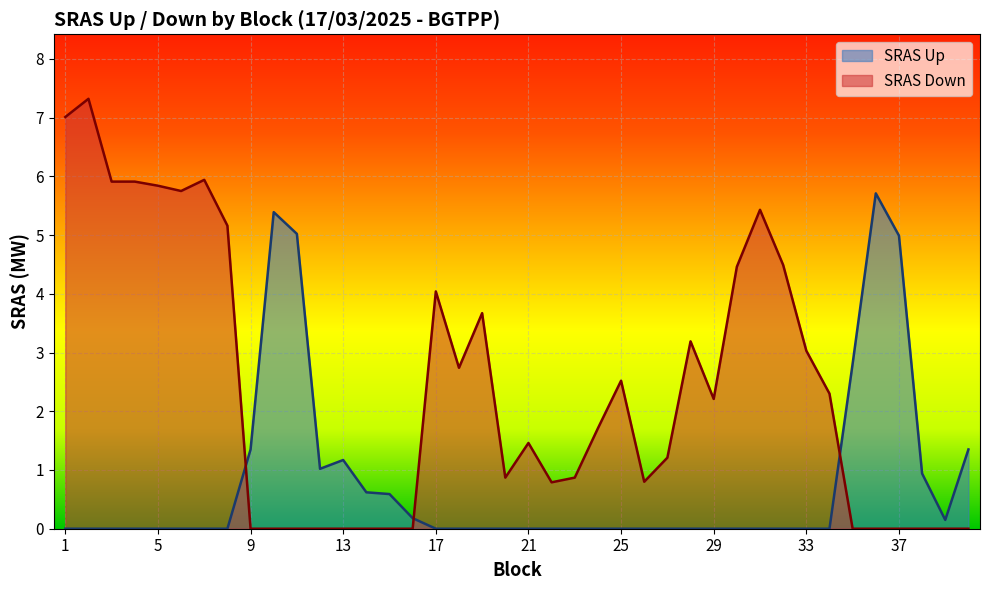

Reading left to right, what are all the values shown in this chart?

SRAS Up: 1=0.0	2=0.0	3=0.0	4=0.0	5=0.0	6=0.0	7=0.0	8=0.0	9=1.4	10=5.4	11=5.0	12=1.0	13=1.2	14=0.6	15=0.6	16=0.2	17=0.0	18=0.0	19=0.0	20=0.0	21=0.0	22=0.0	23=0.0	24=0.0	25=0.0	26=0.0	27=0.0	28=0.0	29=0.0	30=0.0	31=0.0	32=0.0	33=0.0	34=0.0	35=2.8	36=5.7	37=5.0	38=0.9	39=0.1	40=1.4
SRAS Down: 1=7.0	2=7.3	3=5.9	4=5.9	5=5.8	6=5.8	7=5.9	8=5.2	9=0.0	10=0.0	11=0.0	12=0.0	13=0.0	14=0.0	15=0.0	16=0.0	17=4.0	18=2.7	19=3.7	20=0.9	21=1.5	22=0.8	23=0.9	24=1.7	25=2.5	26=0.8	27=1.2	28=3.2	29=2.2	30=4.5	31=5.4	32=4.5	33=3.0	34=2.3	35=0.0	36=0.0	37=0.0	38=0.0	39=0.0	40=0.0